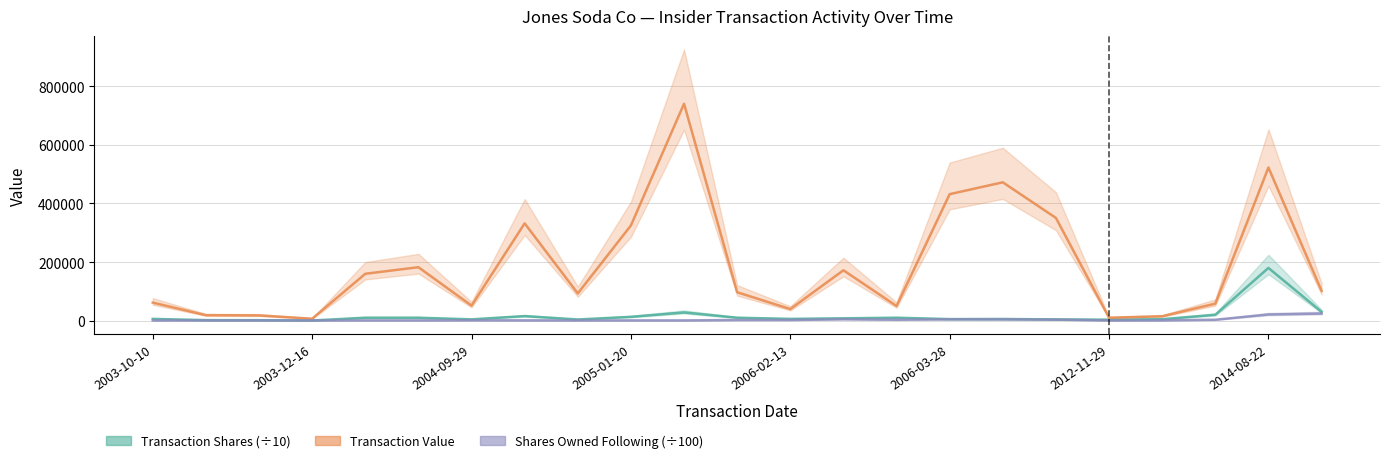

How many interior local valleys does the Transaction Value series have?

6